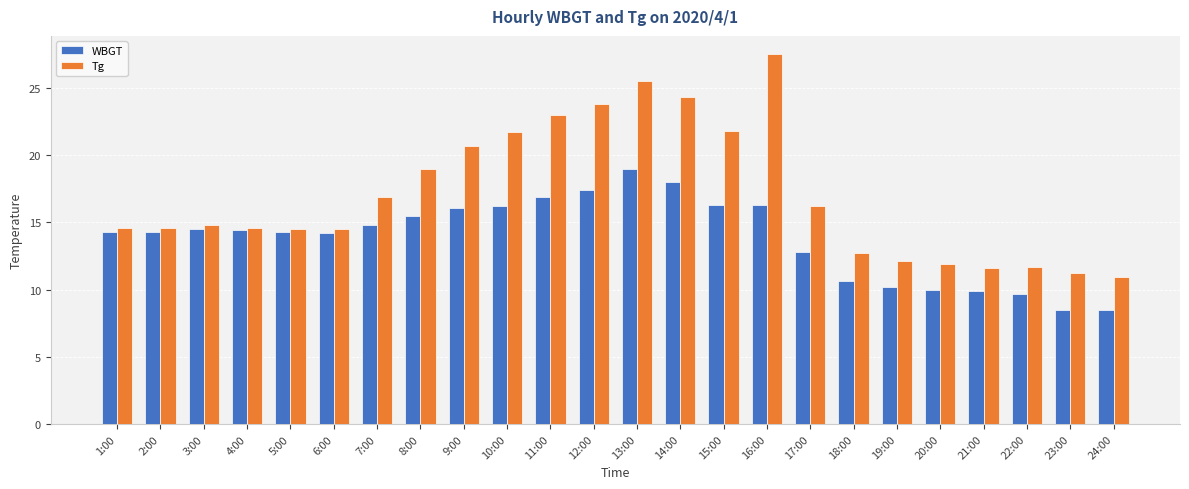

Is it true that Tg equals 21.9 at 2:00?

False